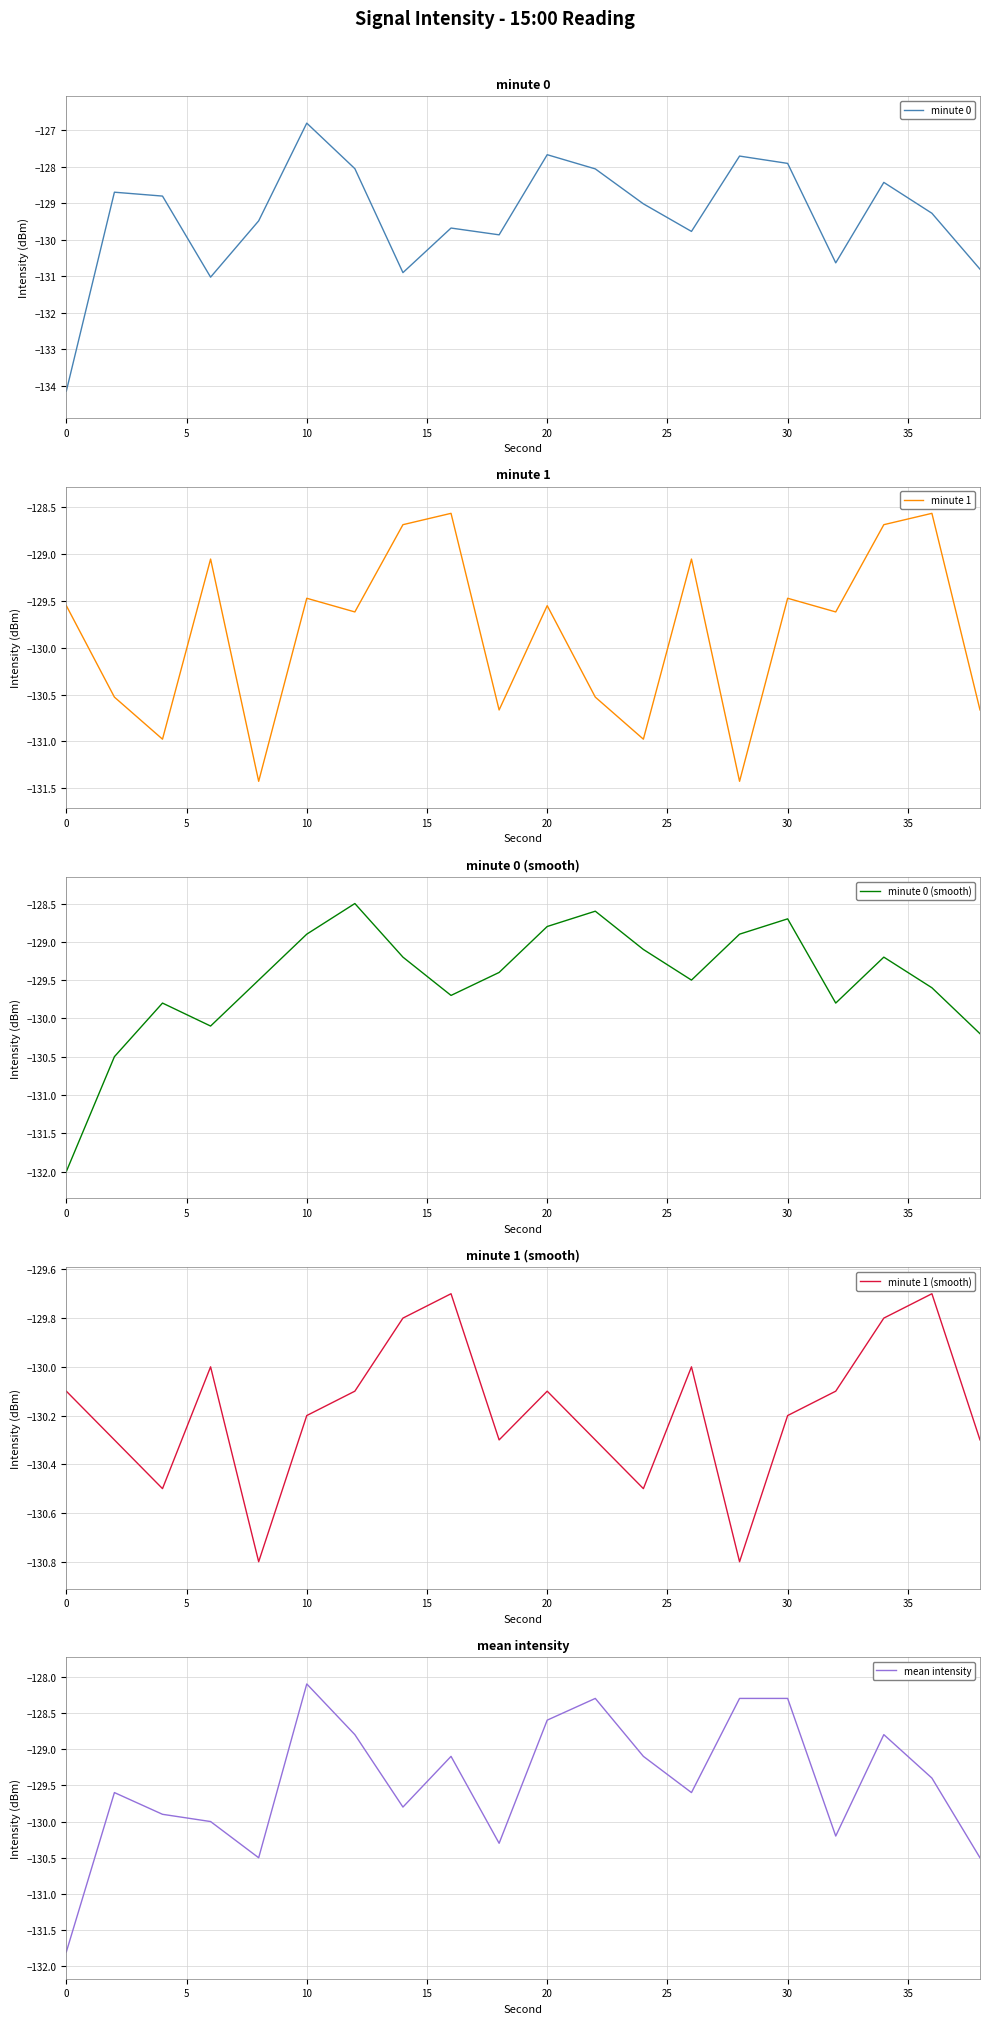

In minute 1, how many points are higher than both neighbors (excluding endpoints)?

7